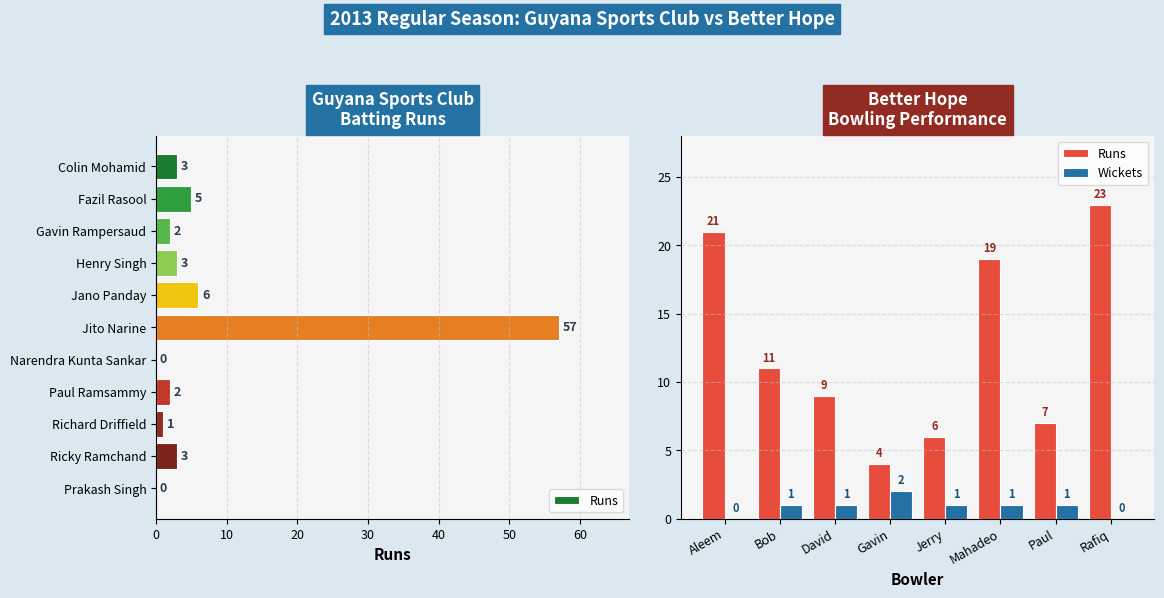

Rank the series by their maximum value, from lowest to highest.

Wickets, Runs